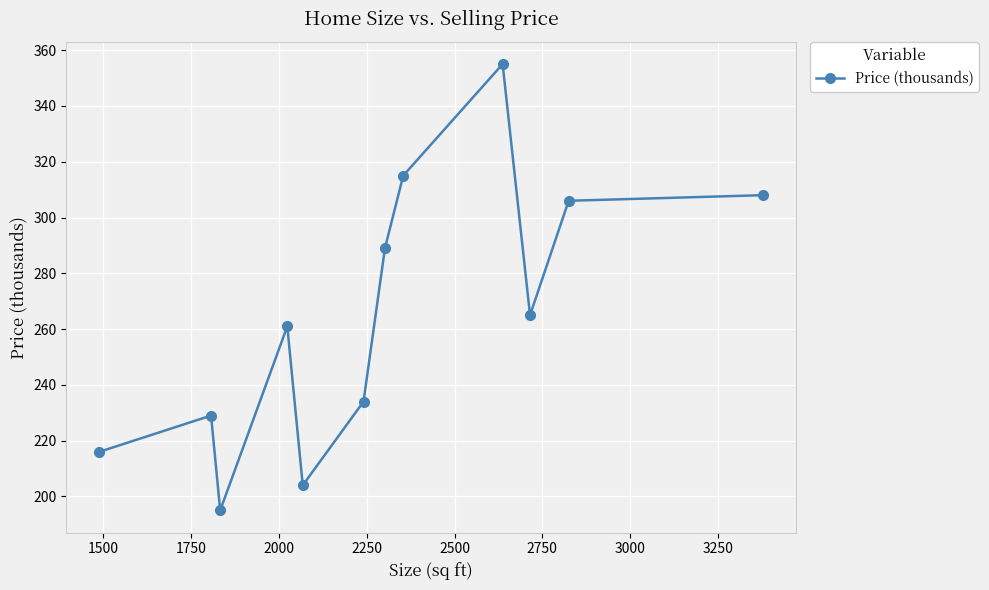

How many values are below 265?

6